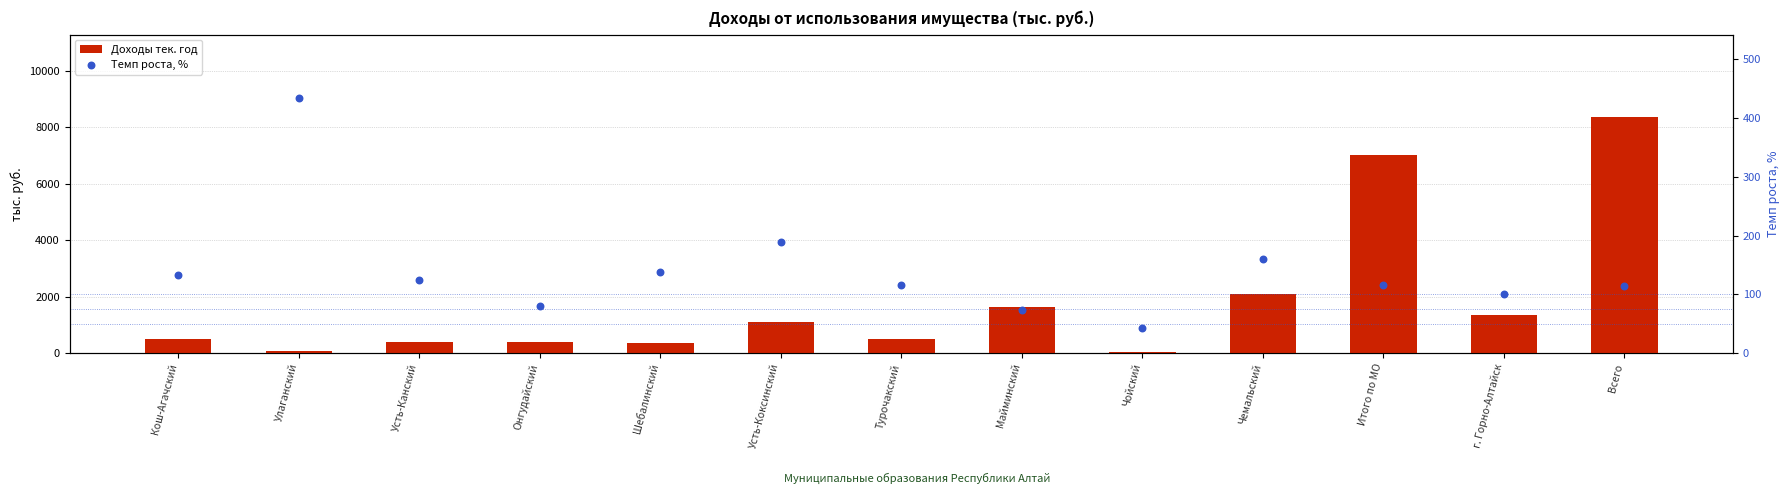

What is the total value across all series at Шебалинский?

477.9